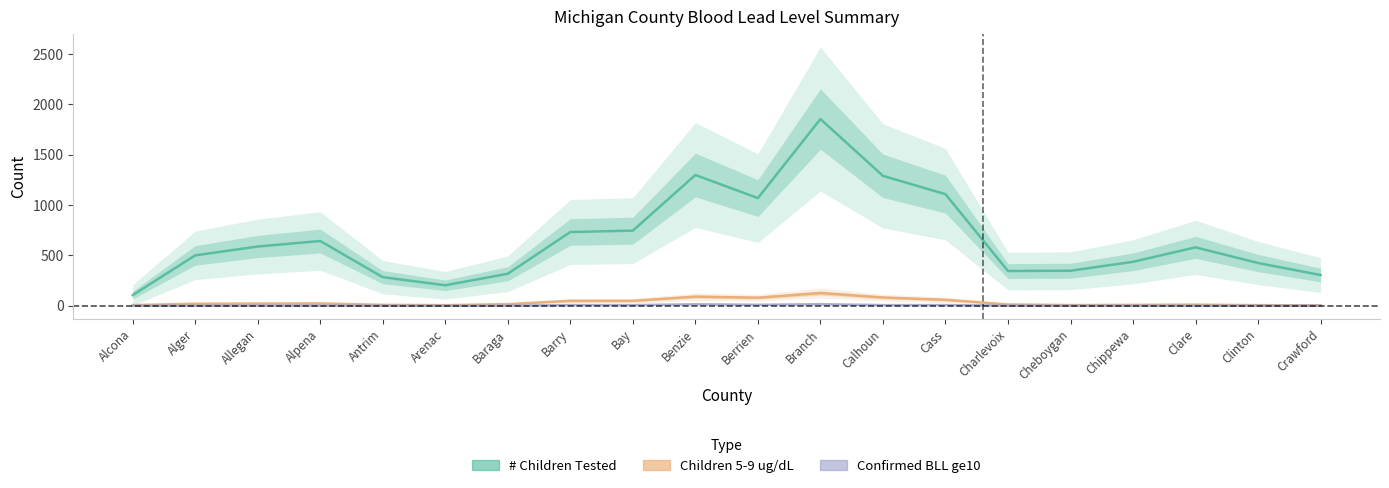

True or false: Children 5-9 ug/dL and # Children Tested cross at least once.

False